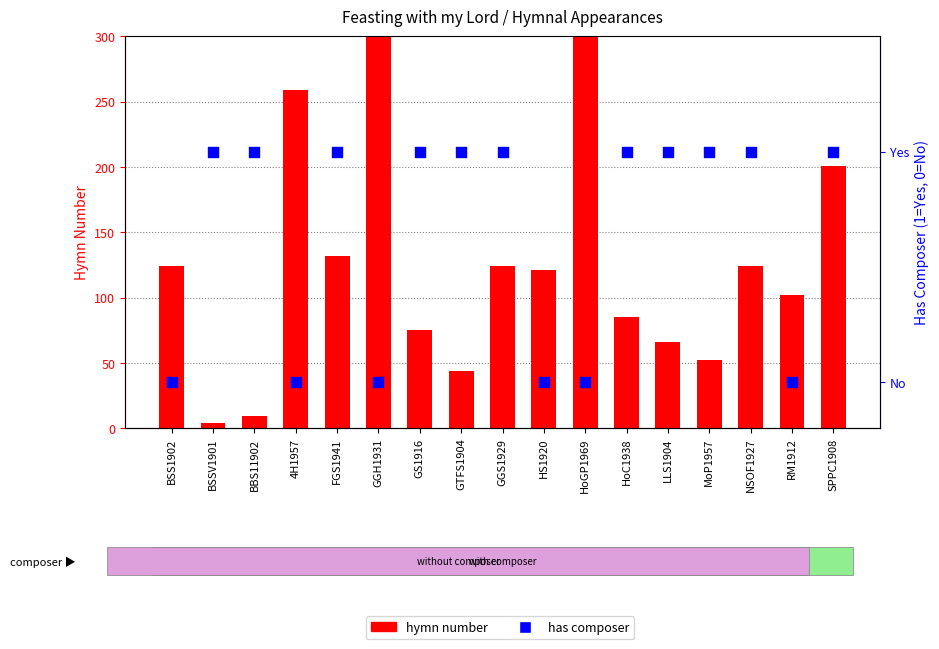

What are all the series names shown in the legend?

hymn number, has composer